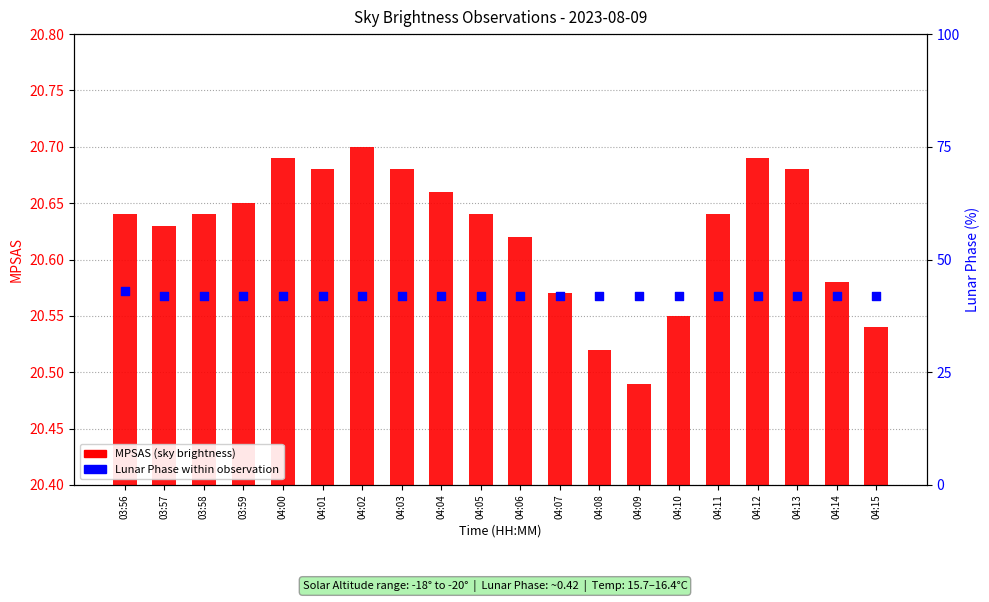

Which series has the largest Y range (max minus min)?

Lunar Phase %